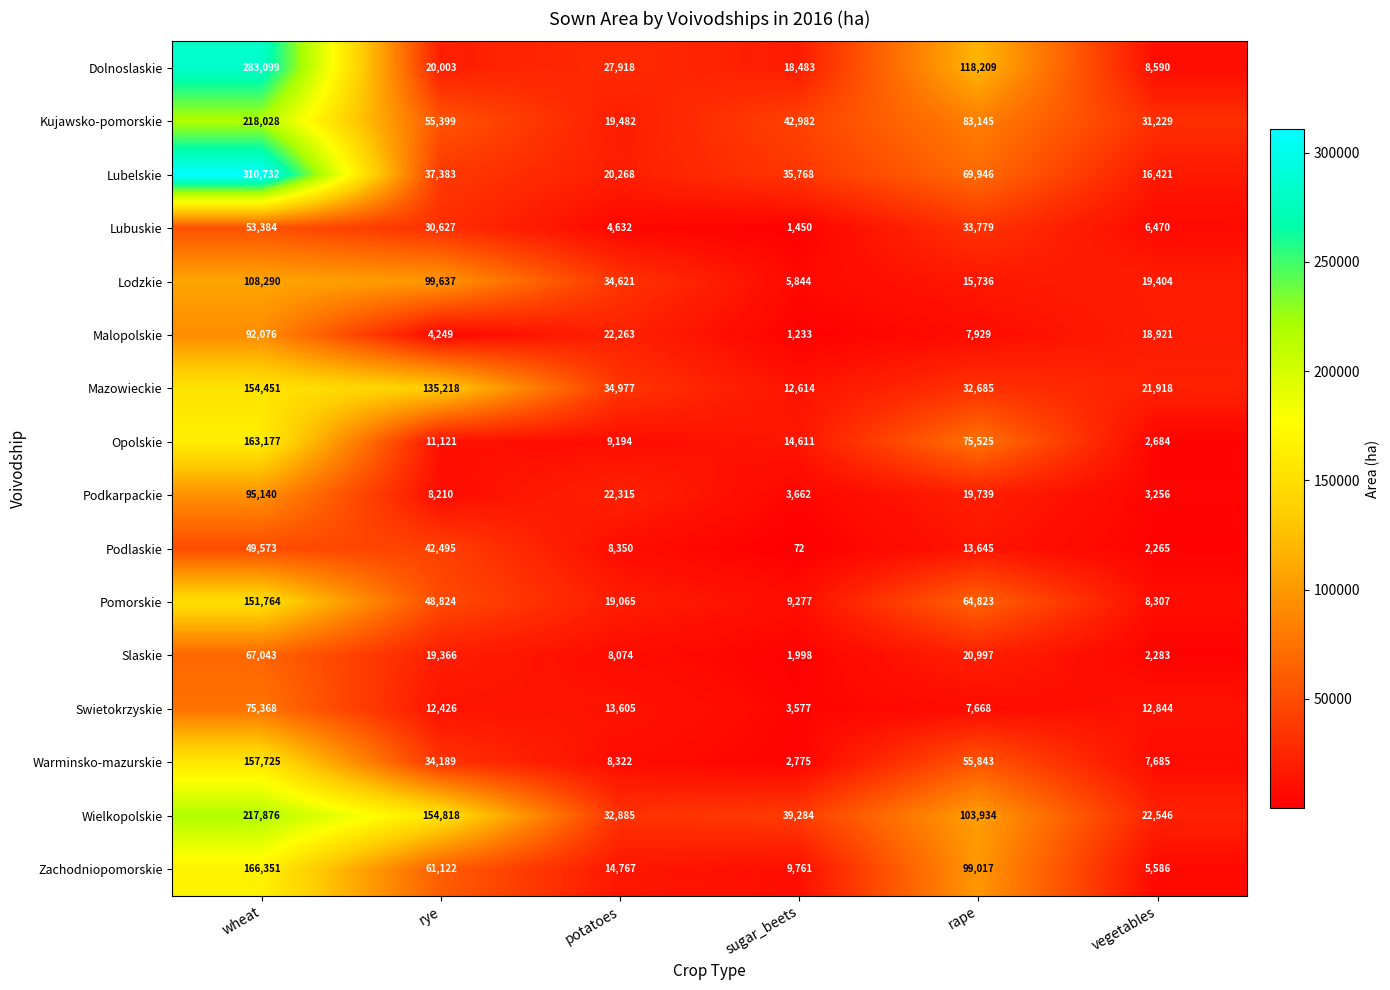

Rank the series at vegetables from highest to lowest value.

Kujawsko-pomorskie, Wielkopolskie, Mazowieckie, Lodzkie, Malopolskie, Lubelskie, Swietokrzyskie, Dolnoslaskie, Pomorskie, Warminsko-mazurskie, Lubuskie, Zachodniopomorskie, Podkarpackie, Opolskie, Slaskie, Podlaskie